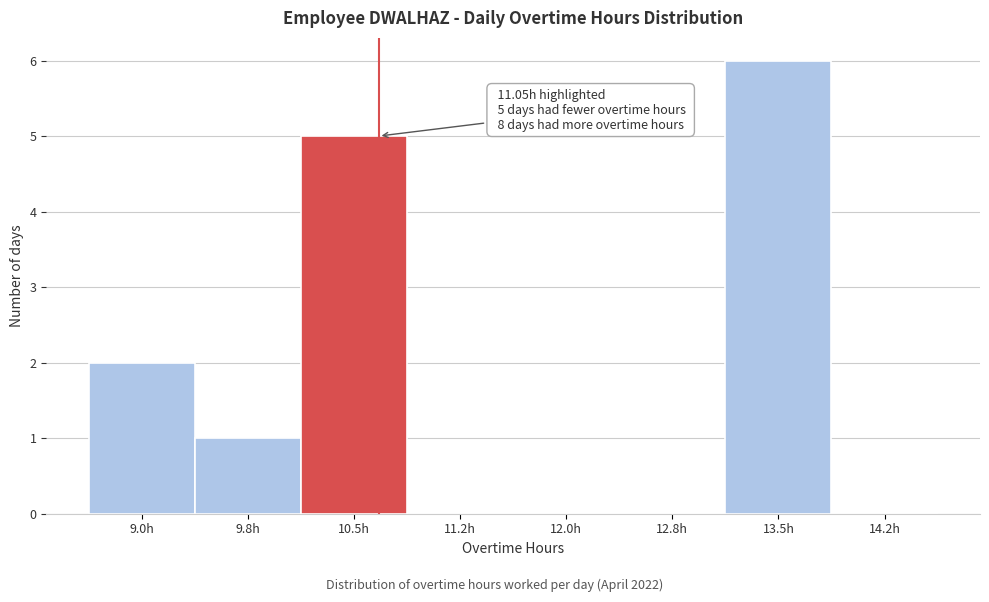

Reading right to left, list all the values displayed in this chart.

14.2h=0	13.5h=6	12.8h=0	12.0h=0	11.2h=0	10.5h=5	9.8h=1	9.0h=2